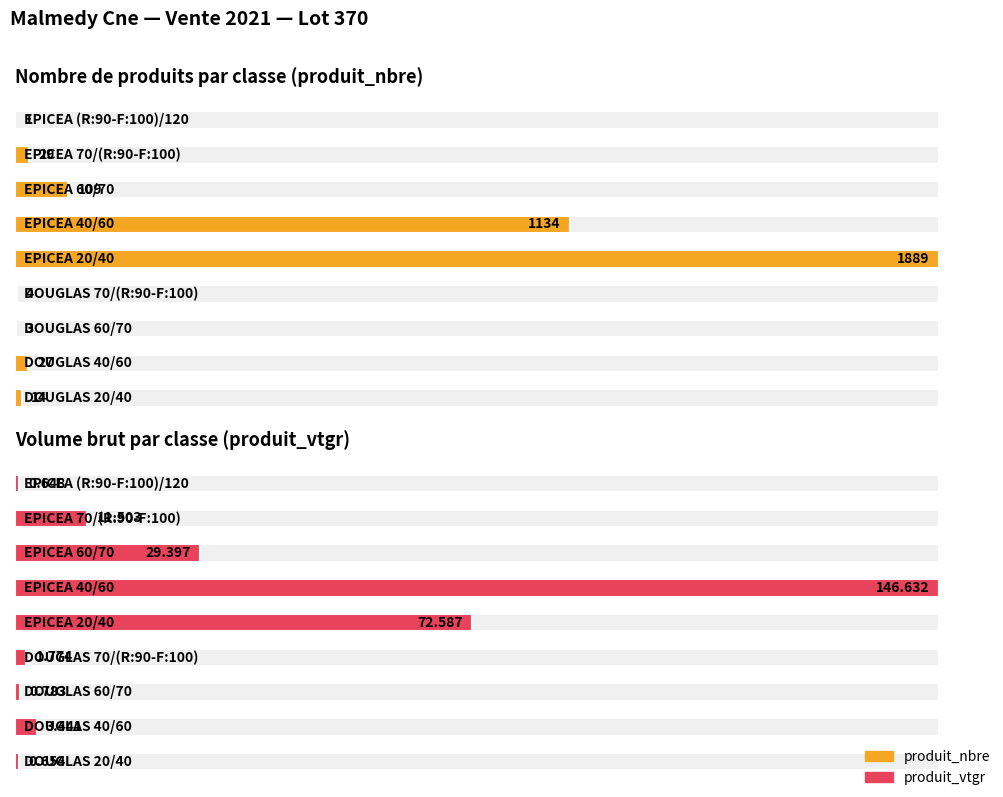

How many data points in produit_vtgr are less than 3?

4